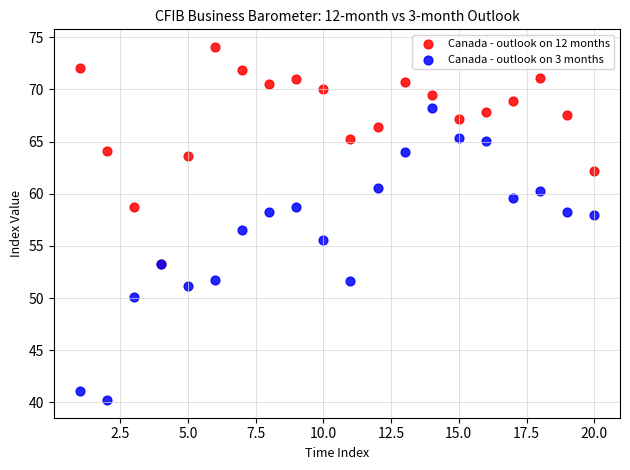

Across all series, what Y value is closest to 57?

56.5